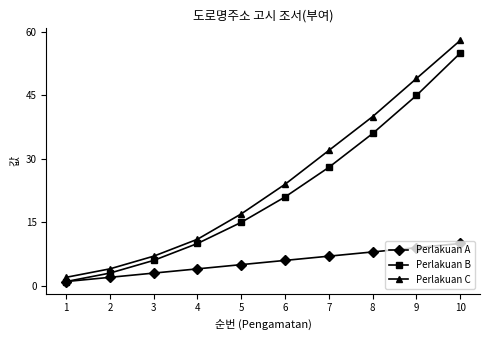

Which series has the largest range (max minus min)?

Perlakuan C